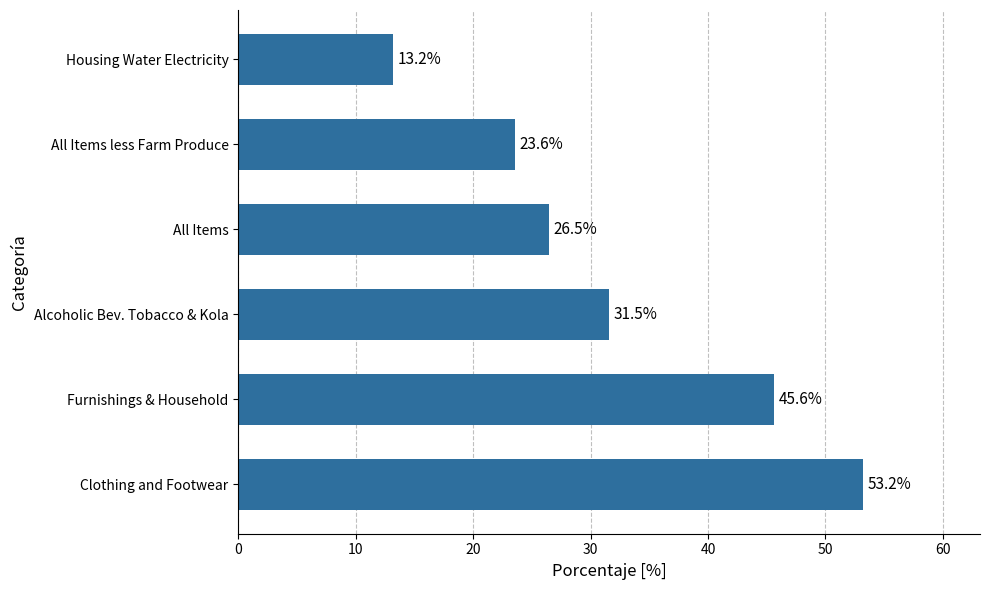

Between All Items and All Items less Farm Produce, which is larger?

All Items